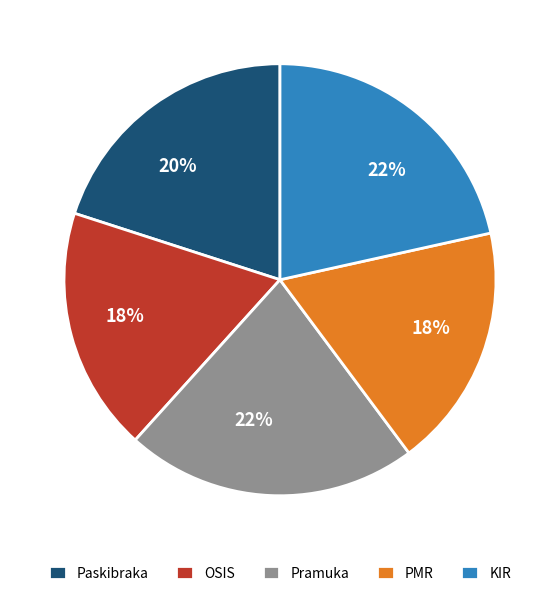

Is there any slice that represents more than half of the pie?

No